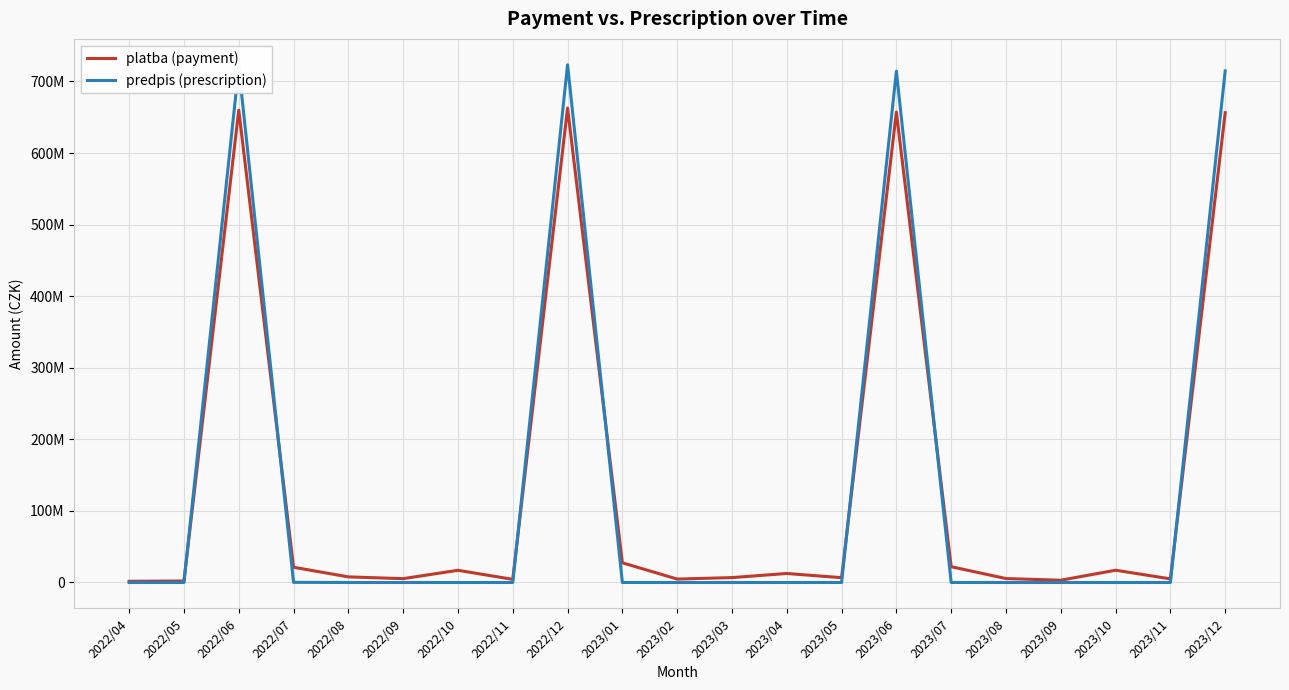

Is this an area chart (filled region under the line)?

No